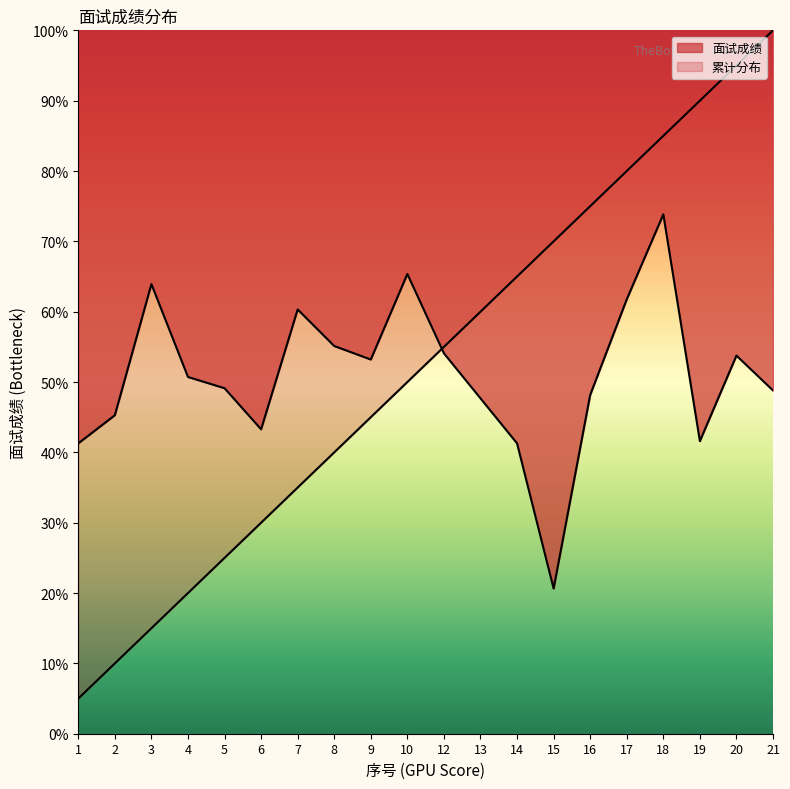

Where does the data first go above 50?

3